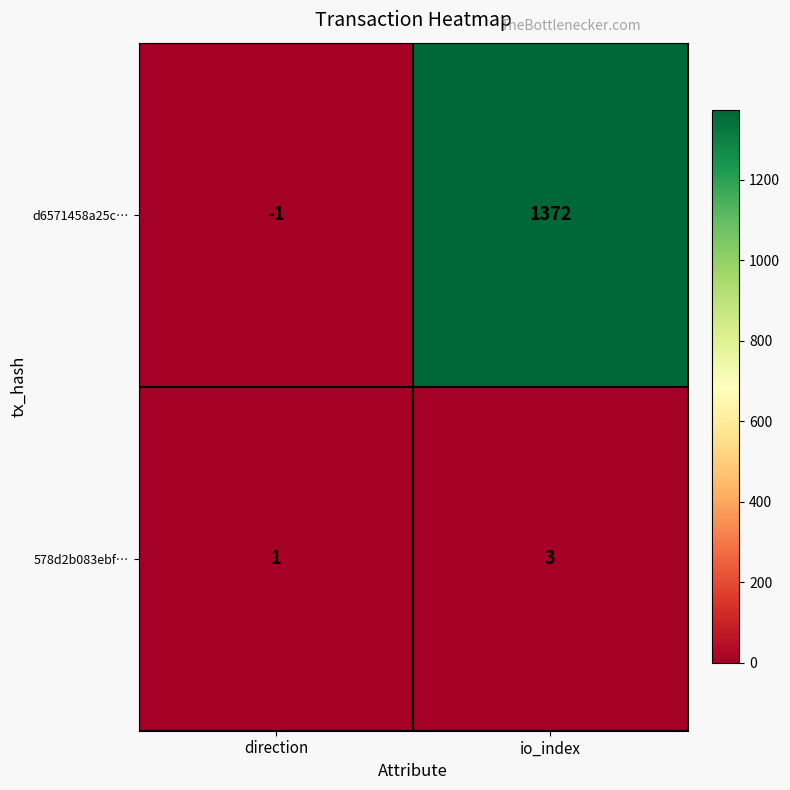

Is it true that d6571458a25c… equals -1 at direction?

True